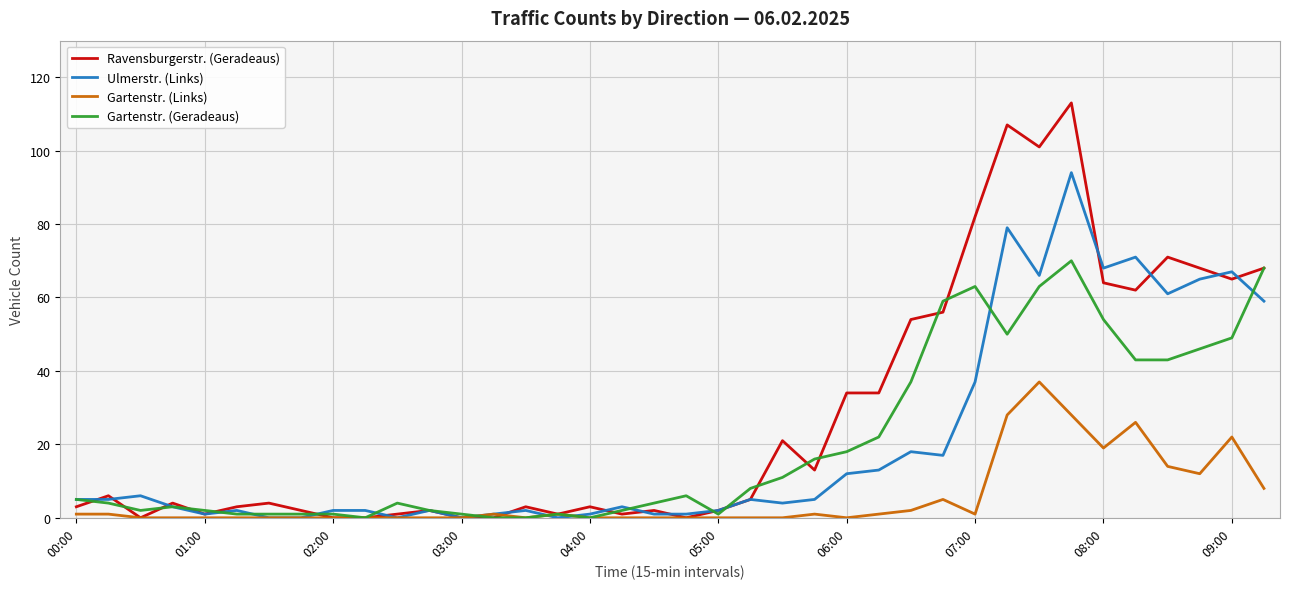

Which series has the largest total across all categories?

Ravensburgerstr. (Geradeaus)